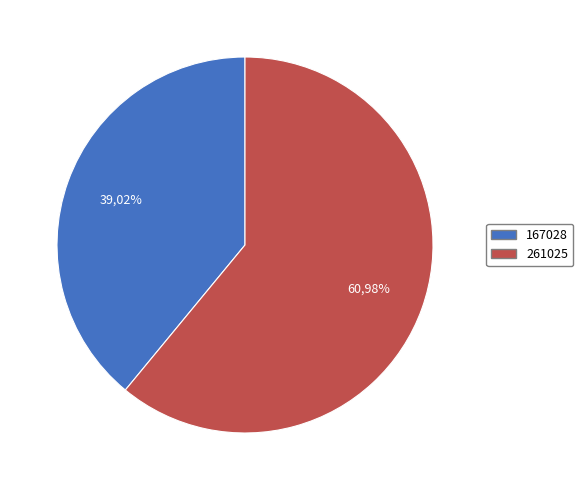

To the nearest percent, what portion does 167028 represent?

39%